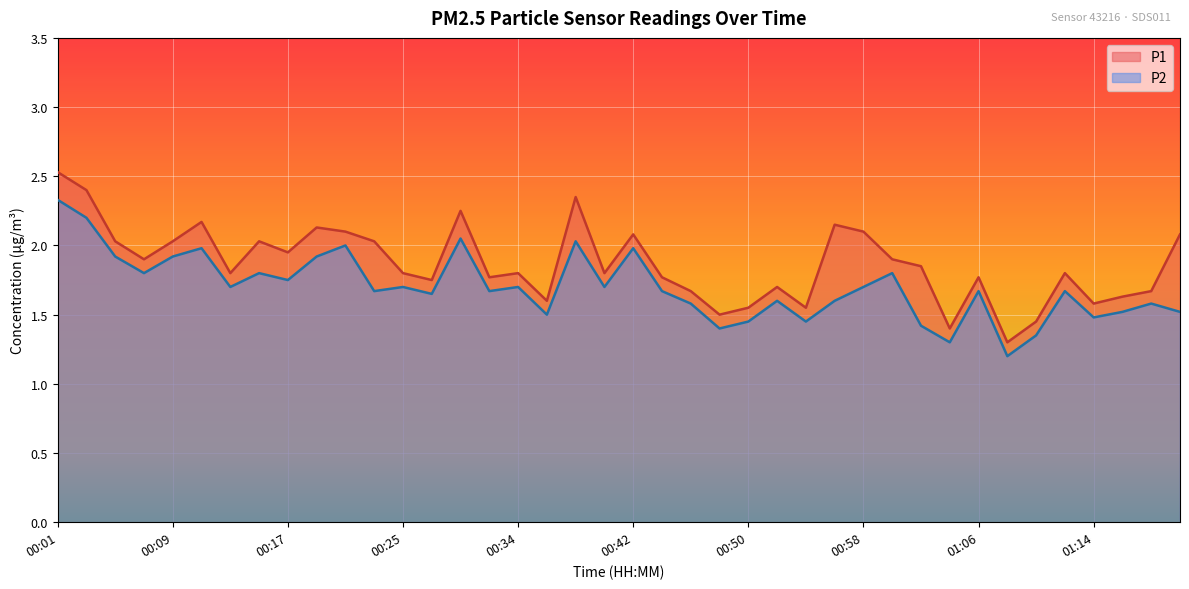

Rank the series by their average value, from lowest to highest.

P2, P1